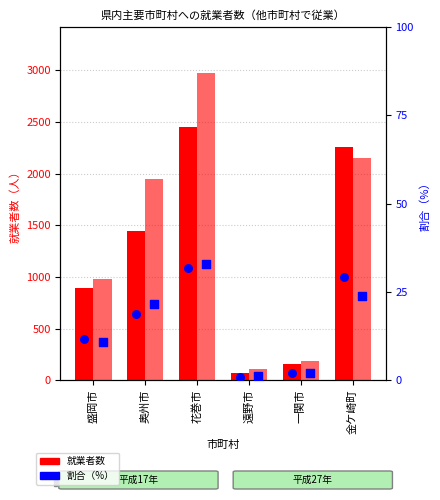

At which category is the sum across all series the highest?

花巻市